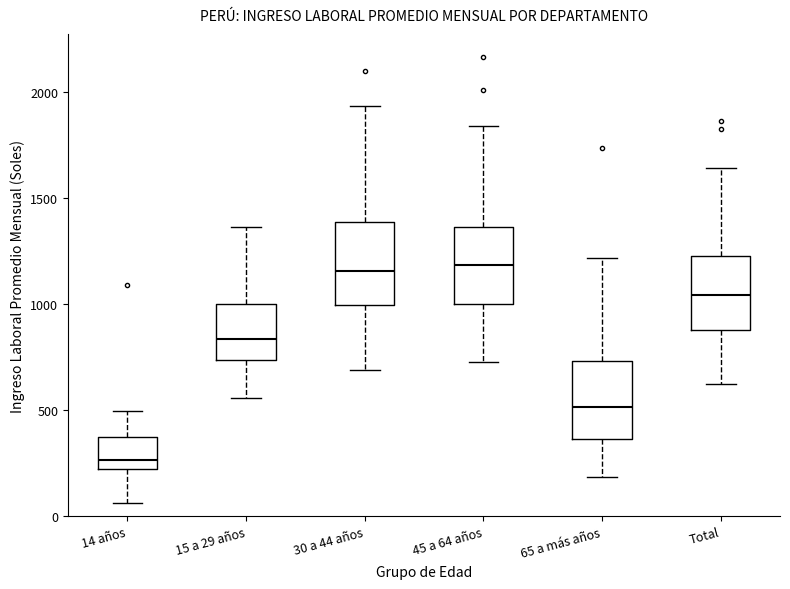

Reading left to right, read every box against the y-axis: the position of its median line, the range the box covers, and the ends of its whiskers. The values are not printed on the chart, so give them approximately, as read against the axis.

14 años: median 250, box 200 to 350, whiskers 50 to 500
15 a 29 años: median 850, box 750 to 1000, whiskers 550 to 1350
30 a 44 años: median 1150, box 1000 to 1400, whiskers 700 to 1950
45 a 64 años: median 1200, box 1000 to 1350, whiskers 750 to 1850
65 a más años: median 500, box 350 to 750, whiskers 200 to 1200
Total: median 1050, box 900 to 1250, whiskers 600 to 1650